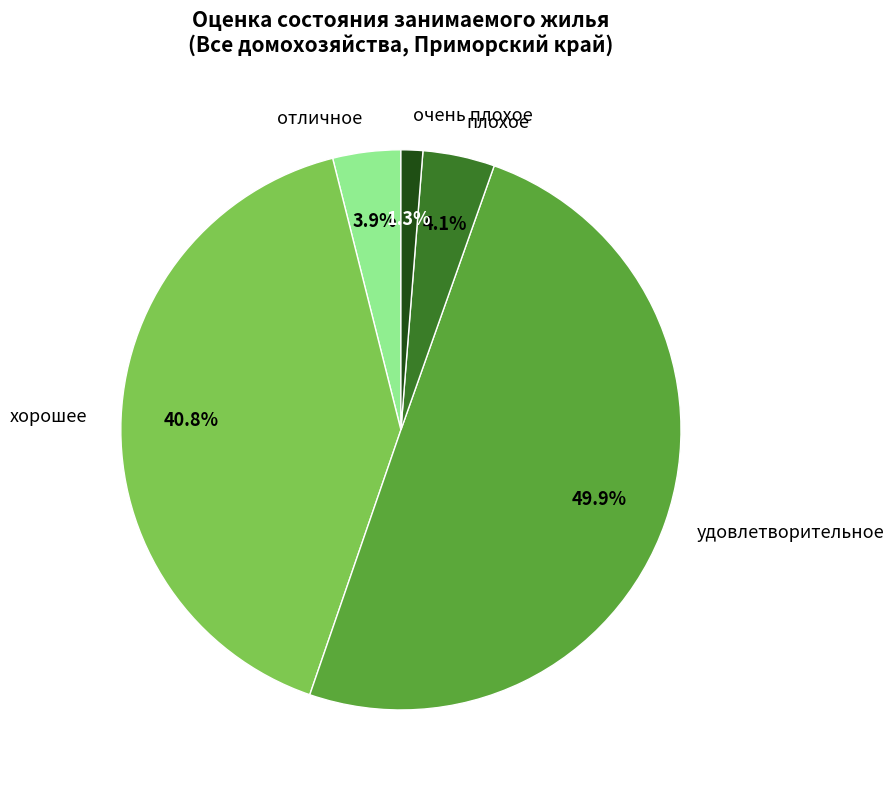

What percentage is the очень плохое slice, to the nearest percent?

1%